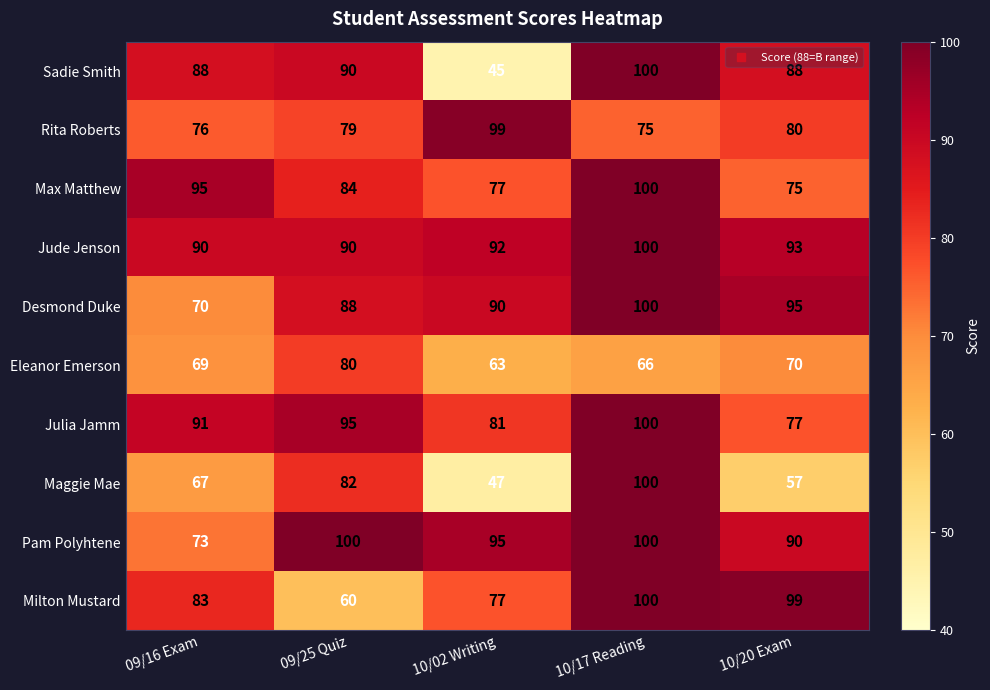

Is it true that Pam Polyhtene equals 100 at 09/25 Quiz?

True